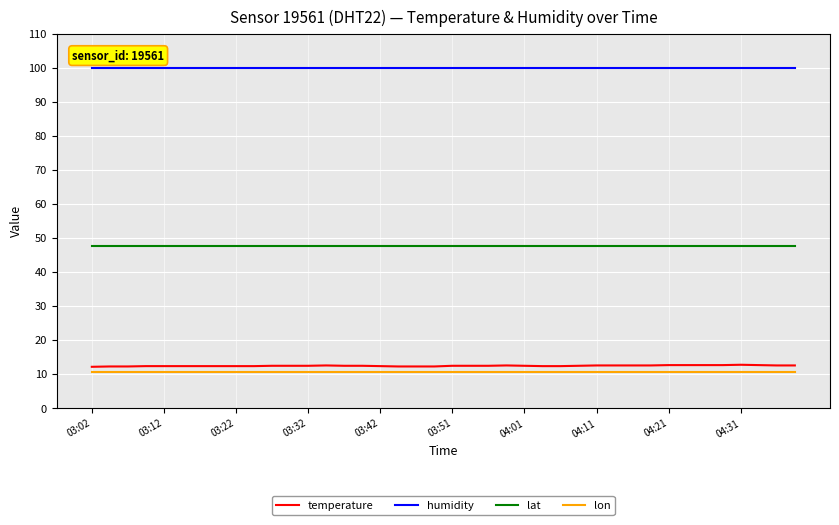

What is the greatest value displayed?

99.9